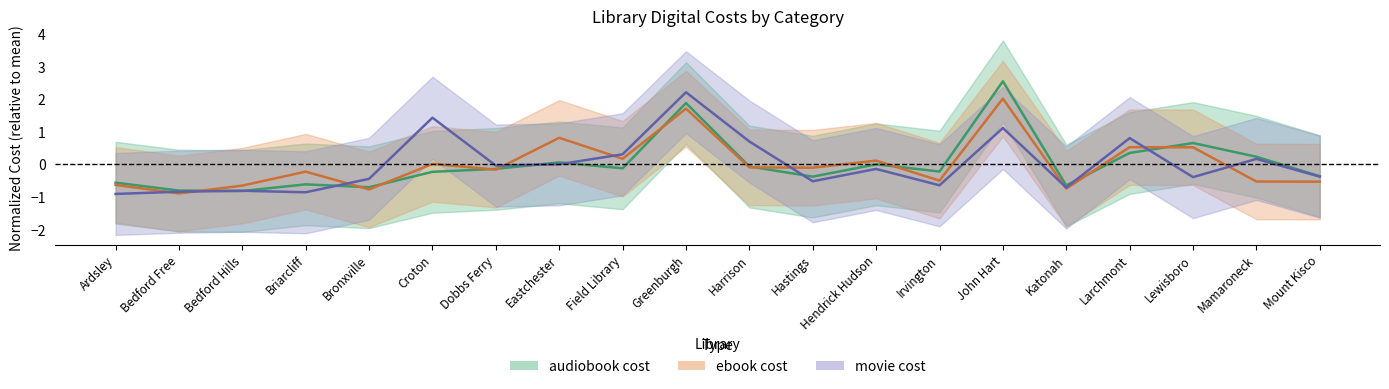

How many interior local valleys does the audiobook cost series have?

6